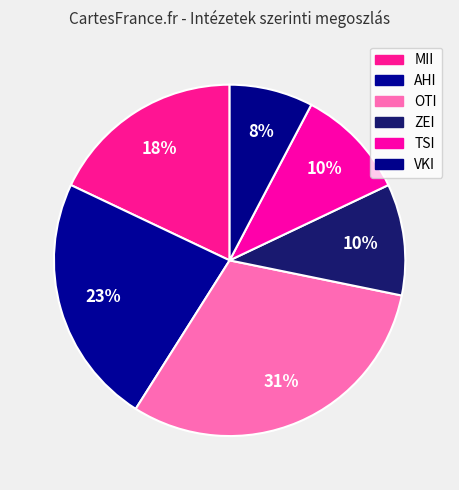

How many segments does this pie chart have?

6